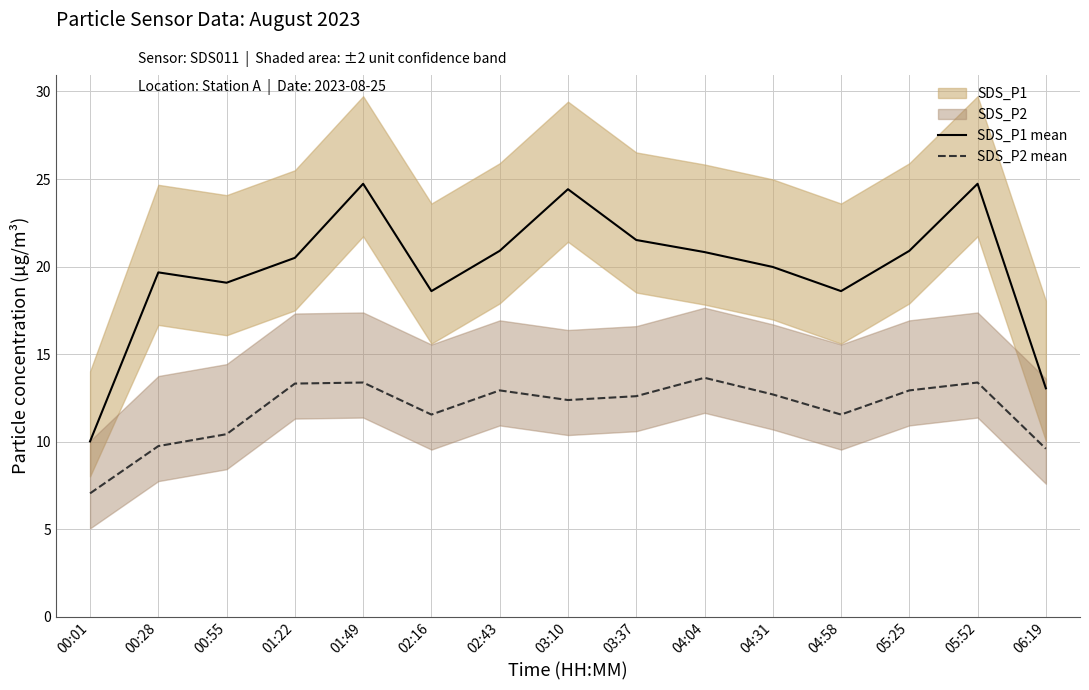

Which category has the lowest value across all series?

00:01